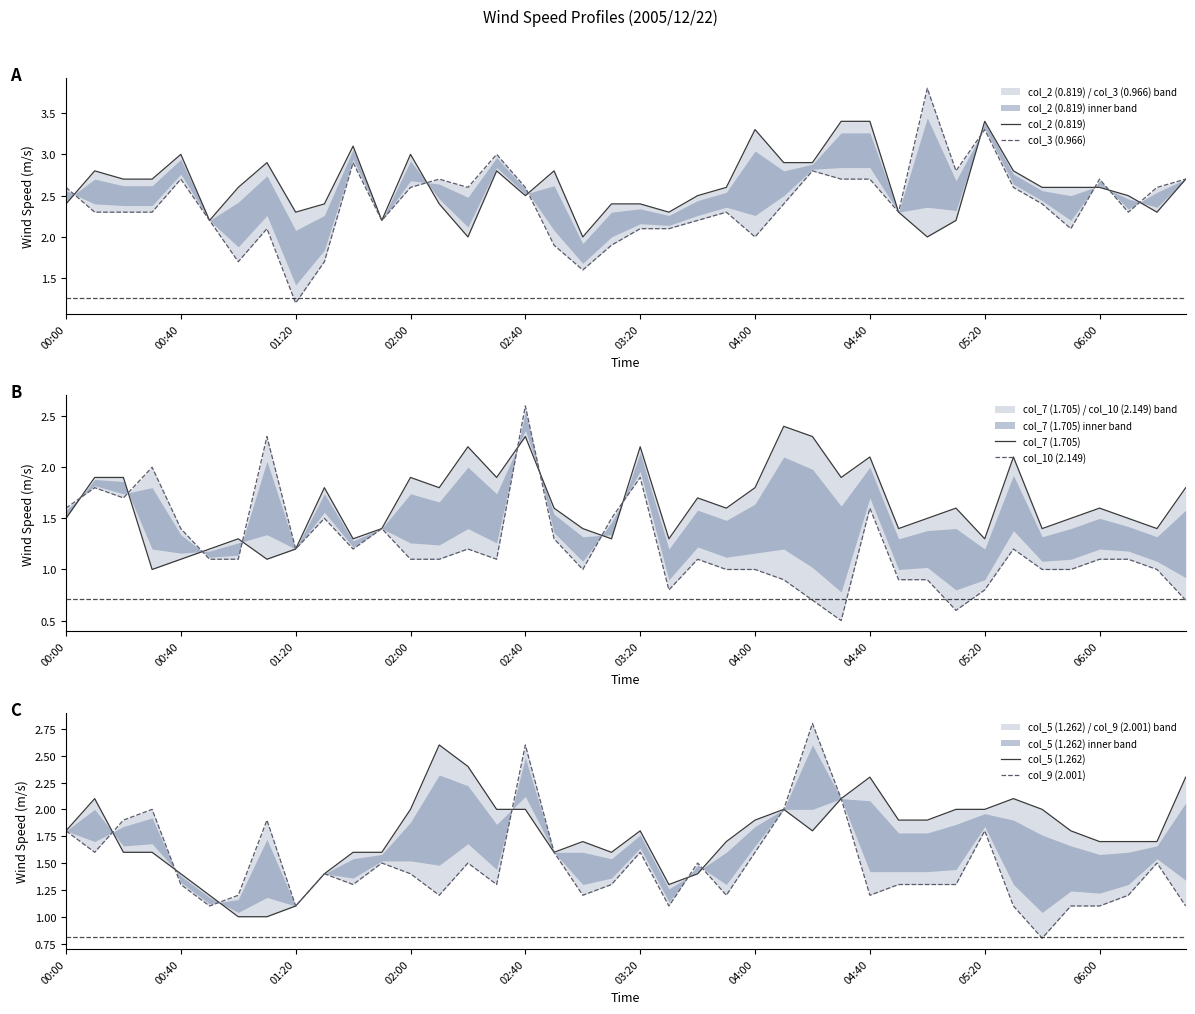

Reading right to left, transcribe all the data shown in this chart.

col_2 (0.819): 2.7	2.3	2.5	2.6	2.6	2.6	2.8	3.4	2.2	2.0	2.3	3.4	3.4	2.9	2.9	3.3	2.6	2.5	2.3	2.4	2.4	2.0	2.8	2.5	2.8	2.0	2.4	3.0	2.2	3.1	2.4	2.3	2.9	2.6	2.2	3.0	2.7	2.7	2.8	2.4
col_3 (0.966): 2.7	2.6	2.3	2.7	2.1	2.4	2.6	3.3	2.8	3.8	2.3	2.7	2.7	2.8	2.4	2.0	2.3	2.2	2.1	2.1	1.9	1.6	1.9	2.6	3.0	2.6	2.7	2.6	2.2	2.9	1.7	1.2	2.1	1.7	2.2	2.7	2.3	2.3	2.3	2.6
col_7 (1.705): 1.8	1.4	1.5	1.6	1.5	1.4	2.1	1.3	1.6	1.5	1.4	2.1	1.9	2.3	2.4	1.8	1.6	1.7	1.3	2.2	1.3	1.4	1.6	2.3	1.9	2.2	1.8	1.9	1.4	1.3	1.8	1.2	1.1	1.3	1.2	1.1	1.0	1.9	1.9	1.5
col_10 (2.149): 0.7	1.0	1.1	1.1	1.0	1.0	1.2	0.8	0.6	0.9	0.9	1.6	0.5	0.7	0.9	1.0	1.0	1.1	0.8	1.9	1.5	1.0	1.3	2.6	1.1	1.2	1.1	1.1	1.4	1.2	1.5	1.2	2.3	1.1	1.1	1.4	2.0	1.7	1.8	1.6
col_5 (1.262): 2.3	1.7	1.7	1.7	1.8	2.0	2.1	2.0	2.0	1.9	1.9	2.3	2.1	1.8	2.0	1.9	1.7	1.4	1.3	1.8	1.6	1.7	1.6	2.0	2.0	2.4	2.6	2.0	1.6	1.6	1.4	1.1	1.0	1.0	1.2	1.4	1.6	1.6	2.1	1.8
col_9 (2.001): 1.1	1.5	1.2	1.1	1.1	0.8	1.1	1.8	1.3	1.3	1.3	1.2	2.1	2.8	2.0	1.6	1.2	1.5	1.1	1.6	1.3	1.2	1.6	2.6	1.3	1.5	1.2	1.4	1.5	1.3	1.4	1.1	1.9	1.2	1.1	1.3	2.0	1.9	1.6	1.8